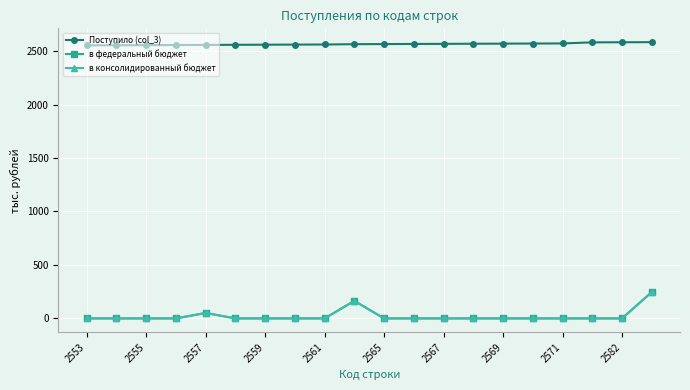

Is this an area chart (filled region under the line)?

No